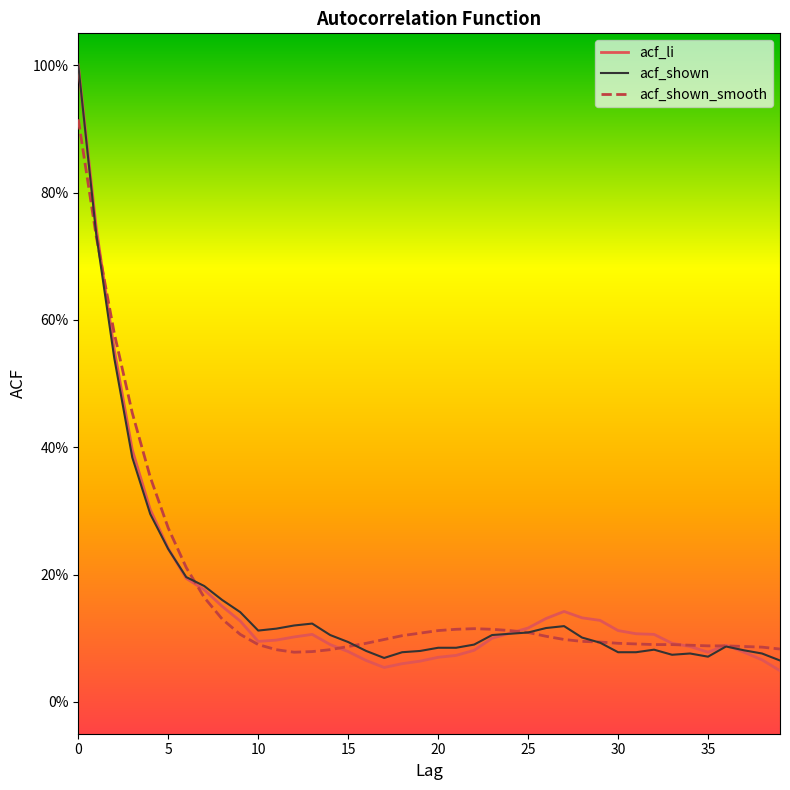

What are all the series names shown in the legend?

acf_li, acf_shown, acf_shown_smooth